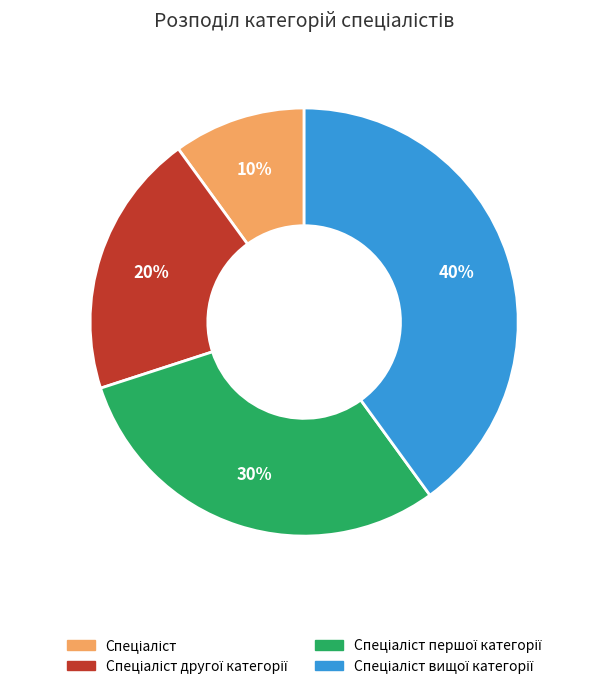

How many slices are in this pie chart?

4